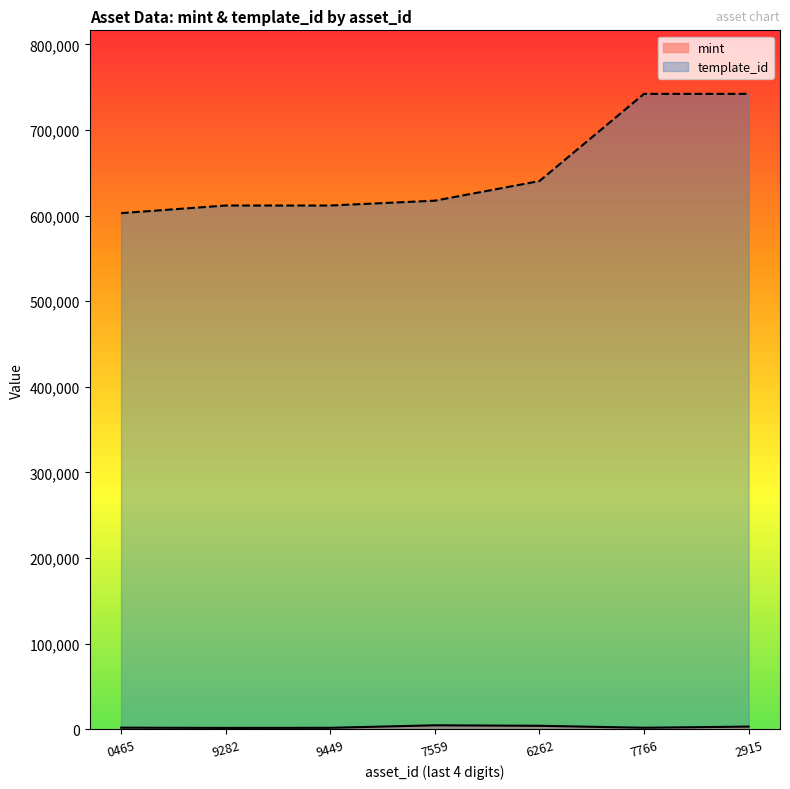

Reading left to right, list all the values displayed in this chart.

mint: 1753	1453	1578	4514	3930	1648	3012
template_id: 602942	611865	611865	617504	640424	742308	742319